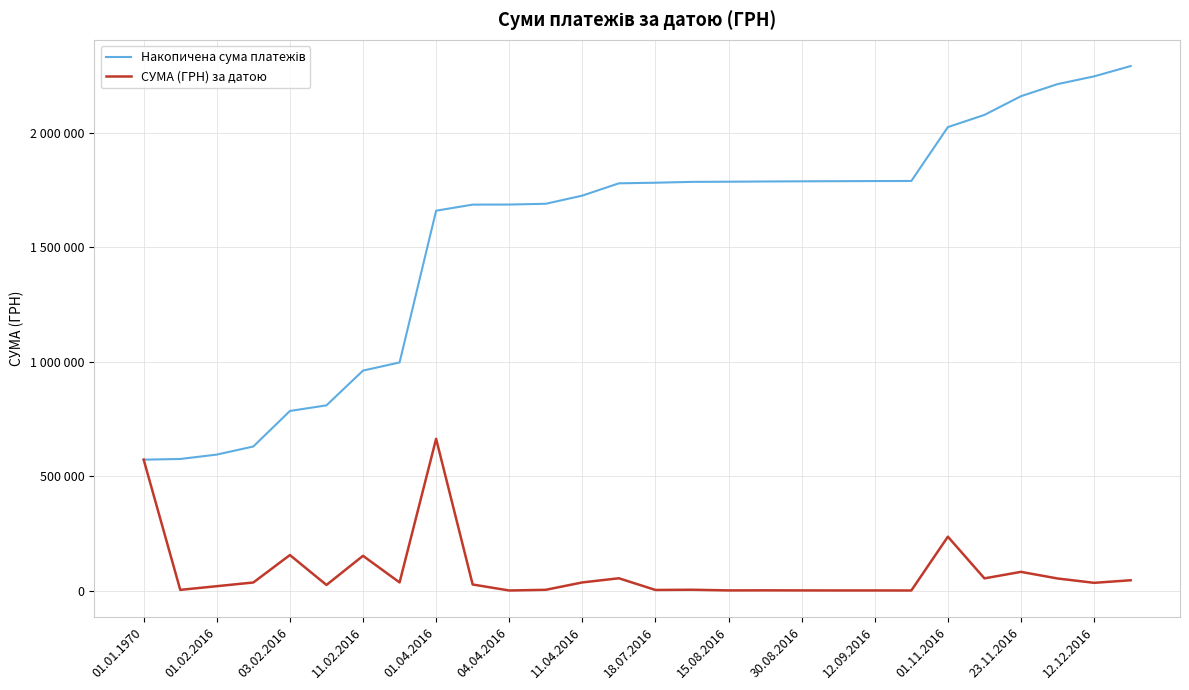

Does the chart have visible grid lines?

Yes